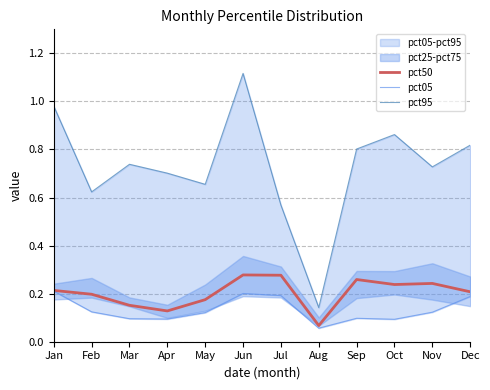

Reading left to right, list all the values displayed in this chart.

pct50: Jan=0.2	Feb=0.2	Mar=0.2	Apr=0.1	May=0.2	Jun=0.3	Jul=0.3	Aug=0.1	Sep=0.3	Oct=0.2	Nov=0.2	Dec=0.2
pct05: Jan=0.2	Feb=0.1	Mar=0.1	Apr=0.1	May=0.1	Jun=0.2	Jul=0.2	Aug=0.1	Sep=0.1	Oct=0.1	Nov=0.1	Dec=0.2
pct95: Jan=1.0	Feb=0.6	Mar=0.7	Apr=0.7	May=0.7	Jun=1.1	Jul=0.6	Aug=0.1	Sep=0.8	Oct=0.9	Nov=0.7	Dec=0.8